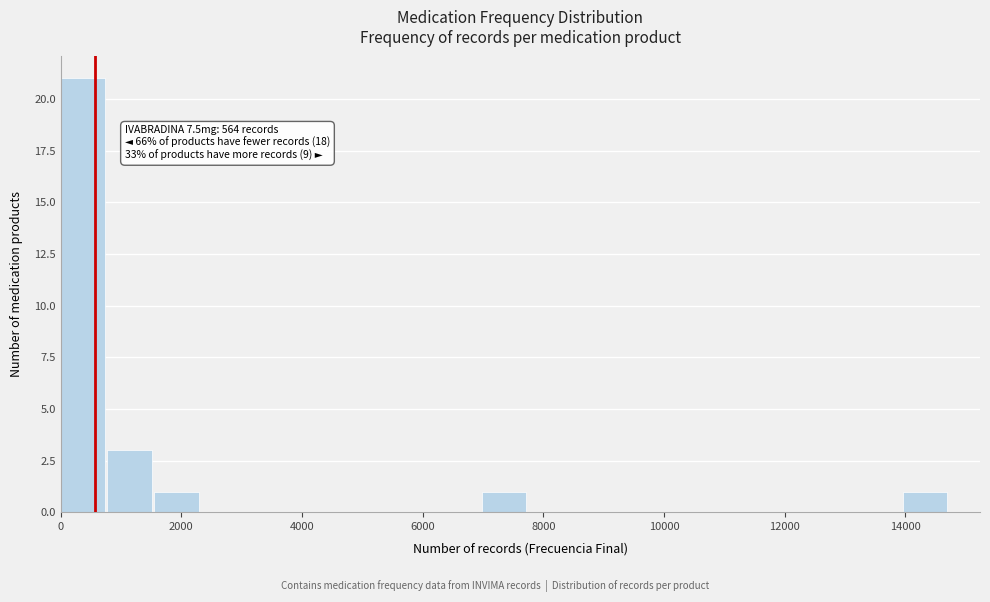

Read against the x-axis, roughly where is the centre of the tallest bar?

400